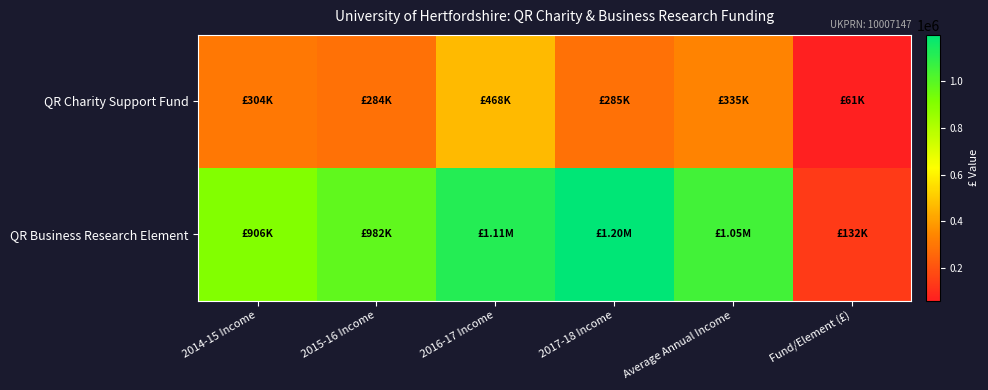

List the series in order of their peak value, highest first.

QR Business Research Element, QR Charity Support Fund